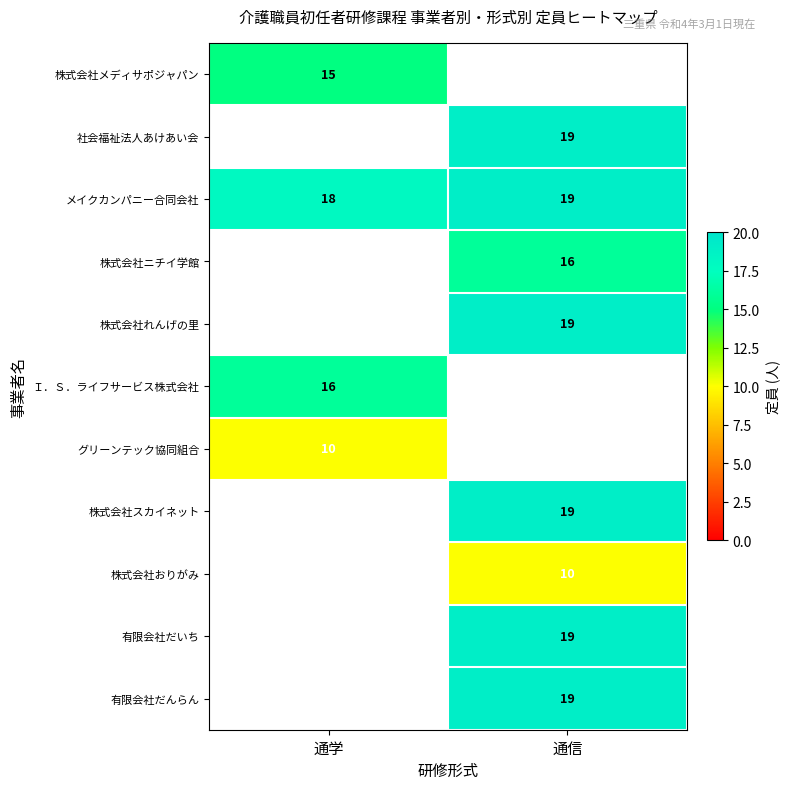

The 株式会社ニチイ学館 series shows 9 at 通信. True or false?

False